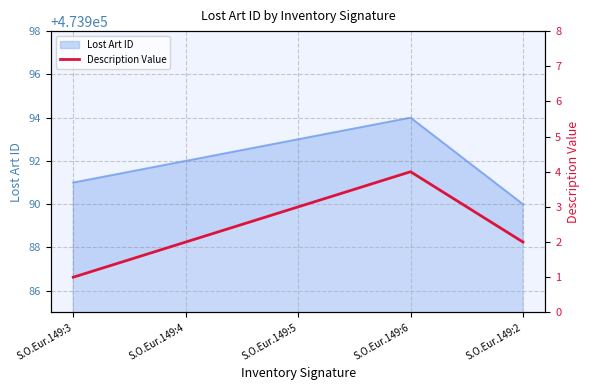

What is the change in value from S.O.Eur.149:4 to S.O.Eur.149:6?

+2